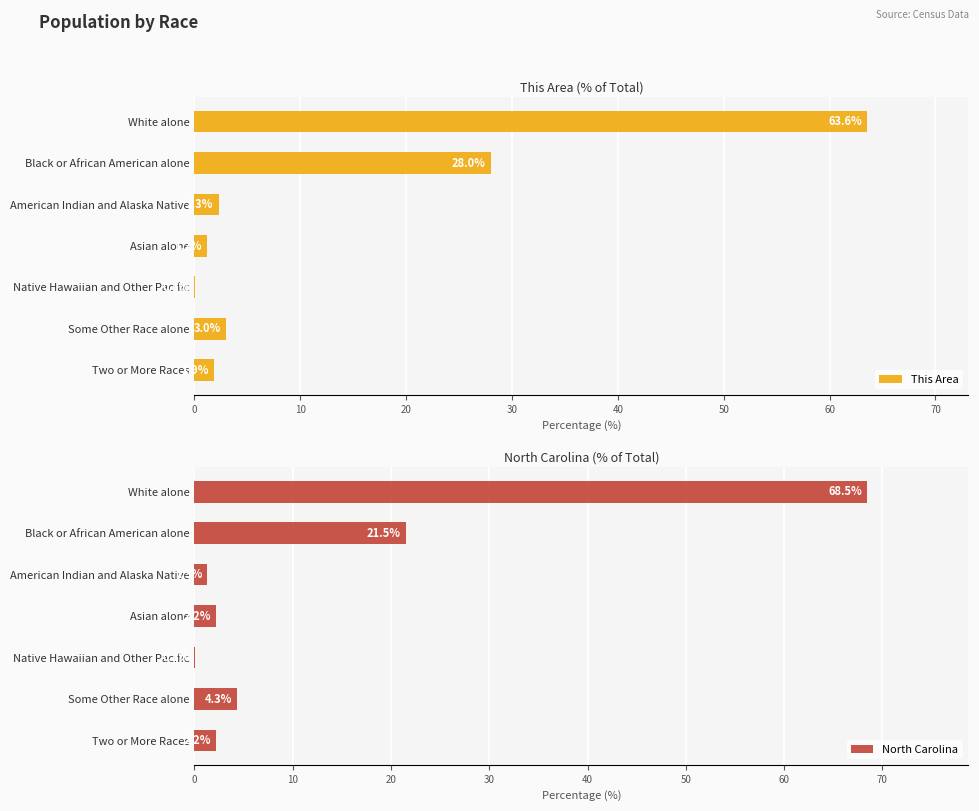

What is the greatest value displayed?

68.5